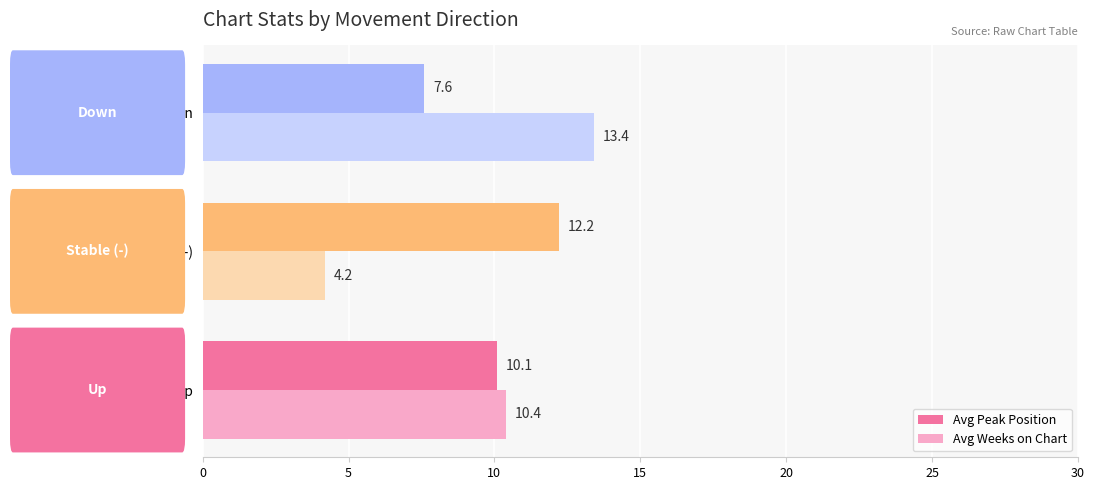

Rank the categories by Avg Weeks on Chart value from lowest to highest.

  Stable (-),   Up,   Down